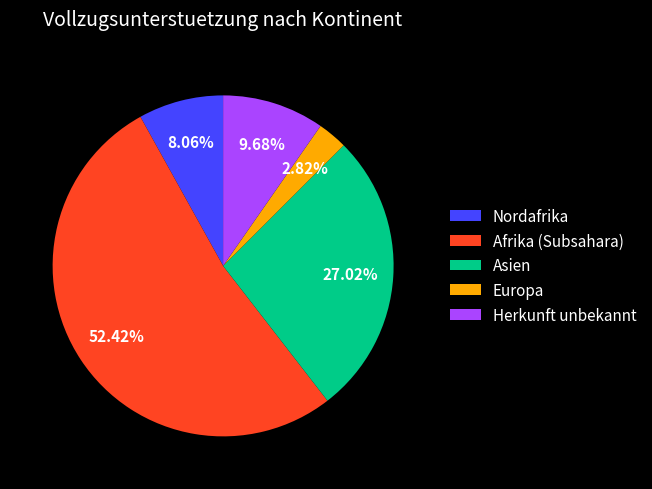

To the nearest percent, what is the average slice percentage?

20%